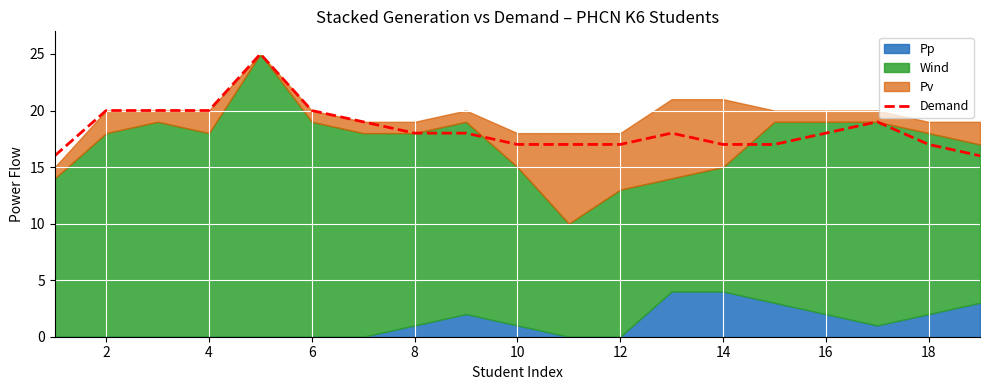

What is the lowest value of the Demand series?

16